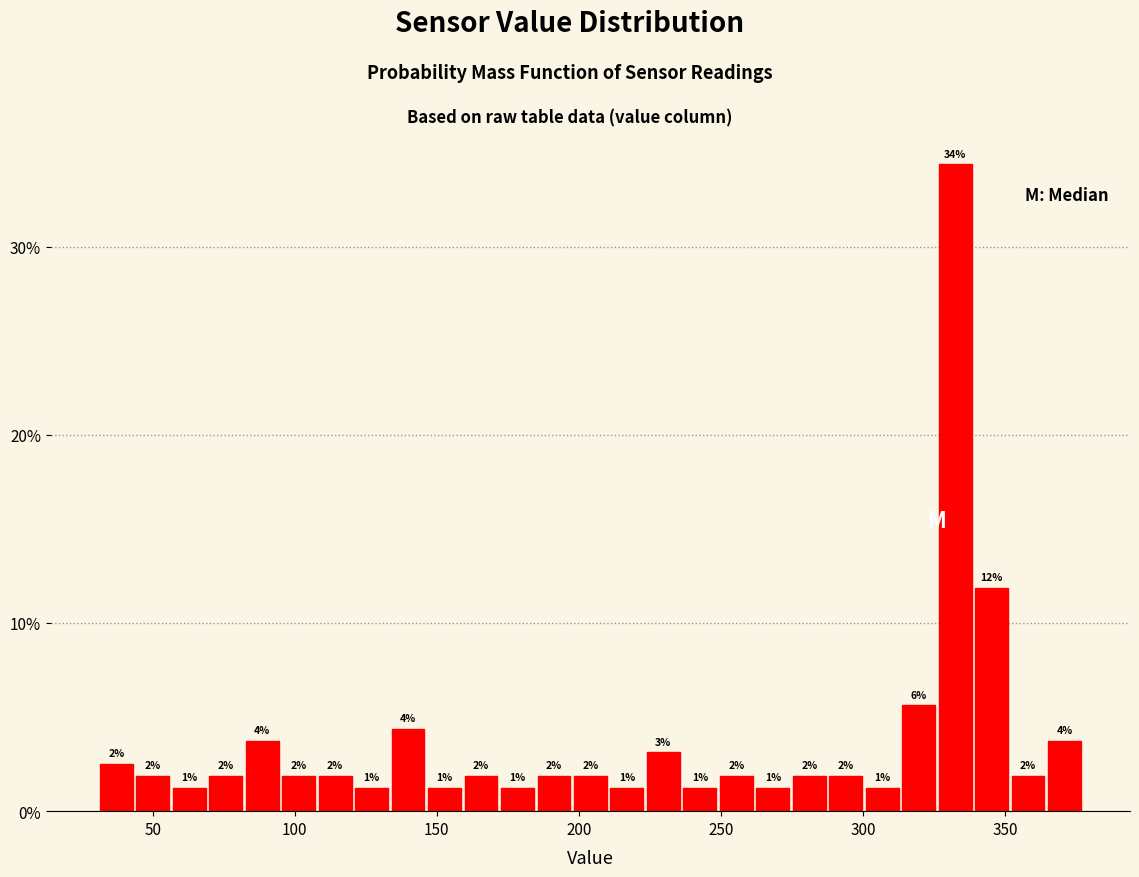

Read against the x-axis, roughly where is the centre of the tallest bar?

330